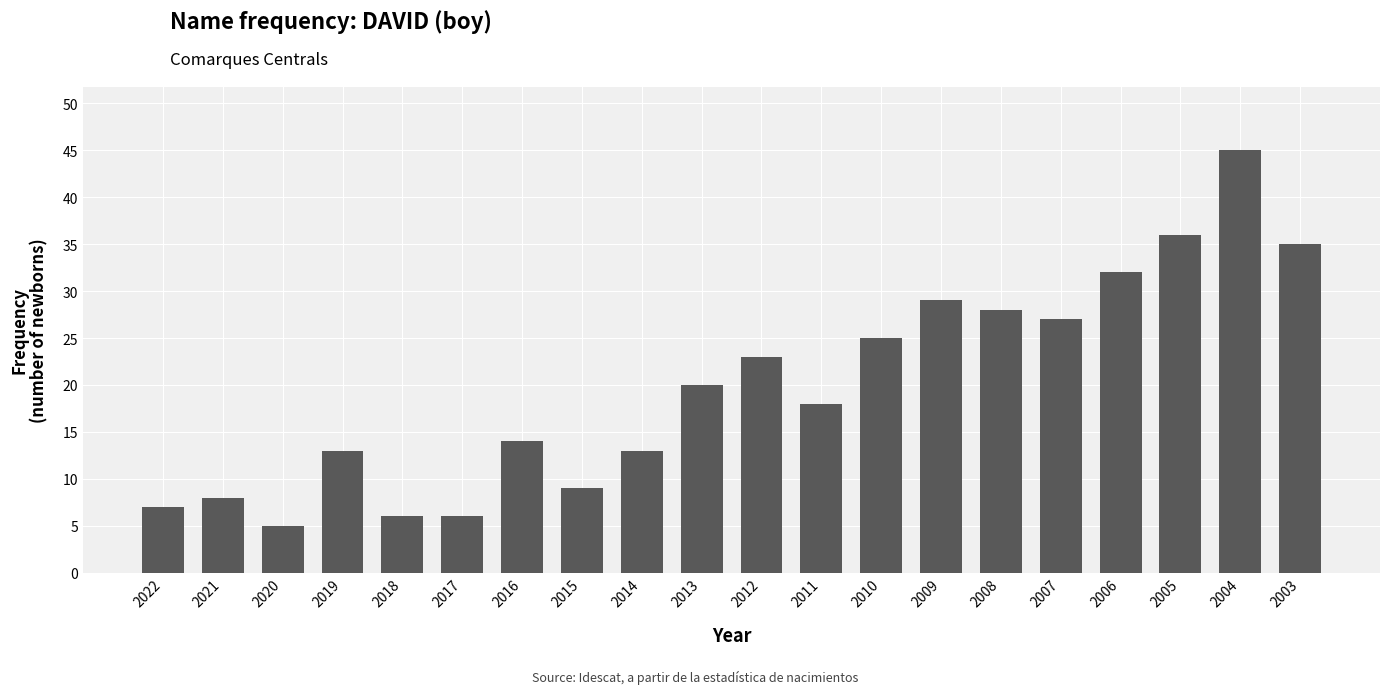

What is the difference between the maximum and second lowest values?

39